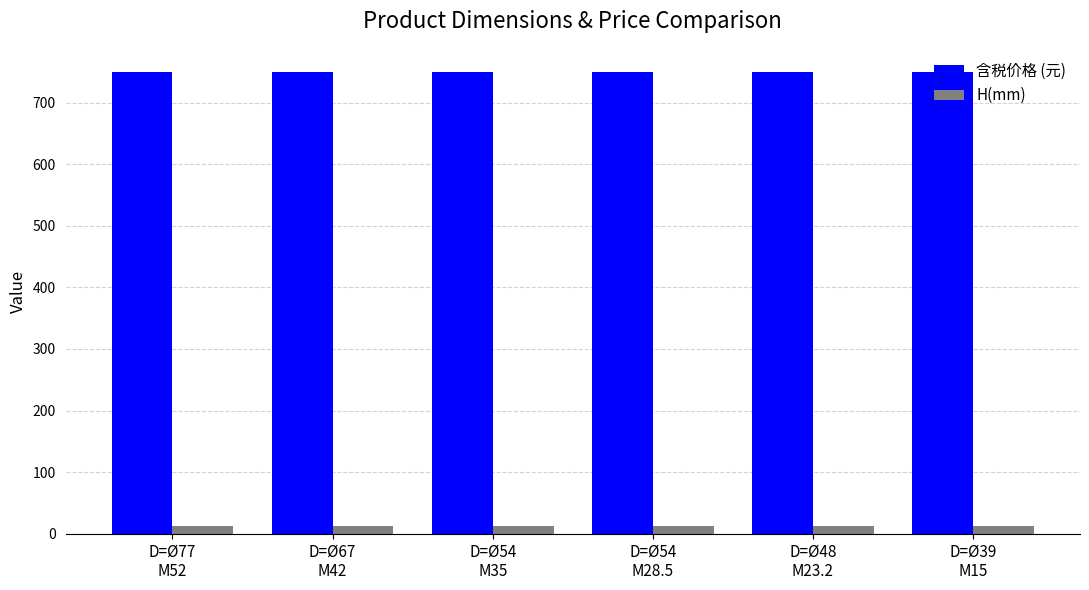

The 含税价格 (元) series shows 1301.7 at D=Ø54
M35. True or false?

False